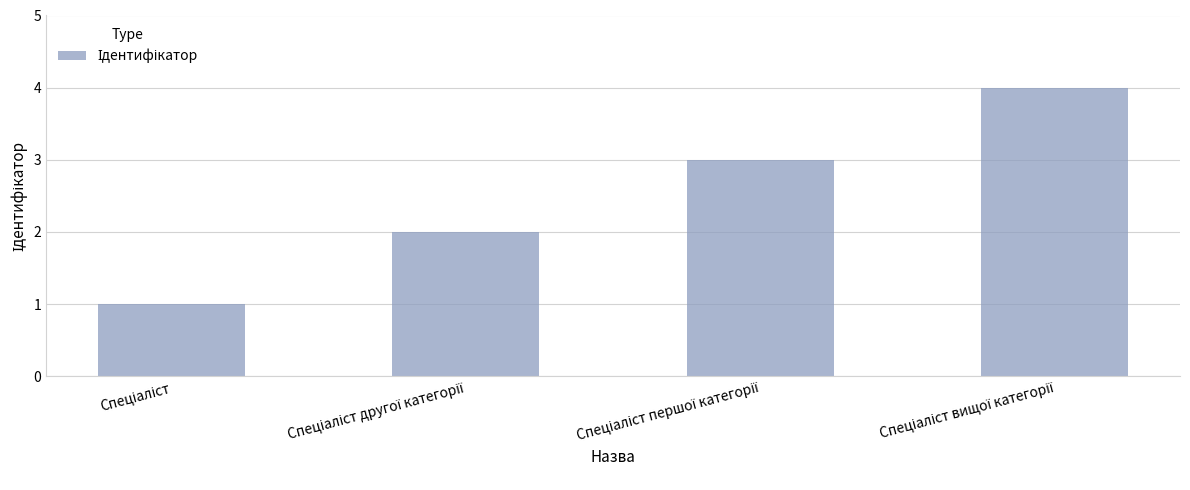

What is the difference between the maximum and minimum values?

3